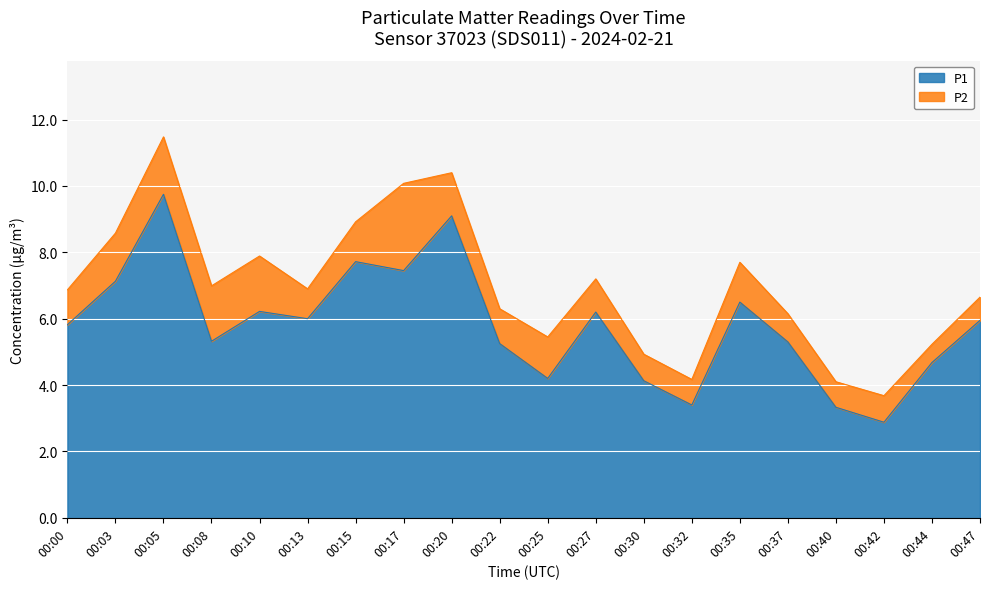

At which category does the data reach its first local peak?

00:05